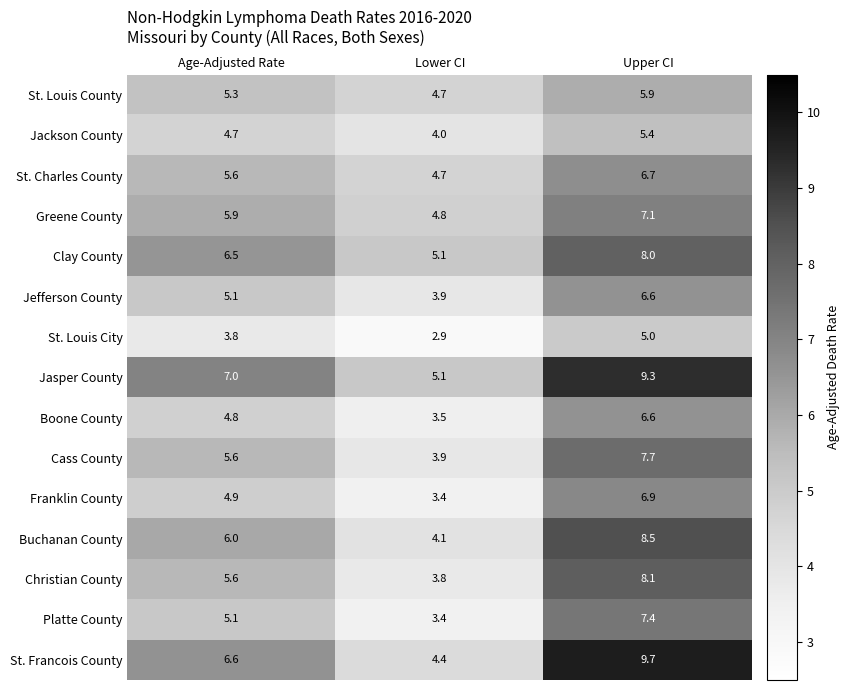

What is the difference between the maximum and minimum values in the Clay County series?

2.9